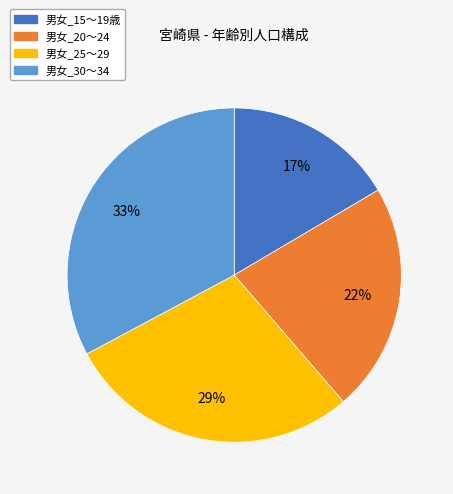

What percentage is the 男女_30～34 slice, to the nearest percent?

33%